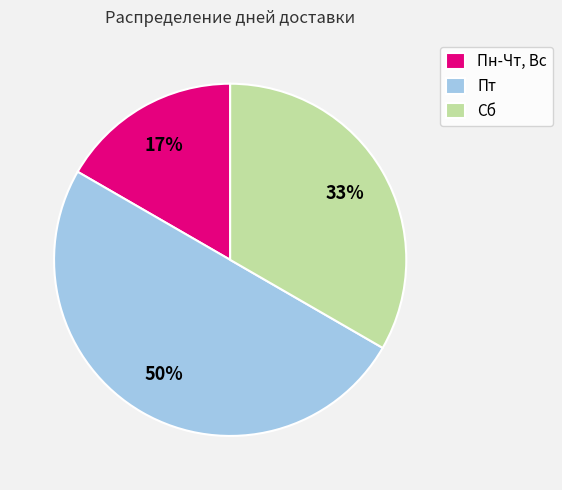

To the nearest percent, what portion does Сб represent?

33%